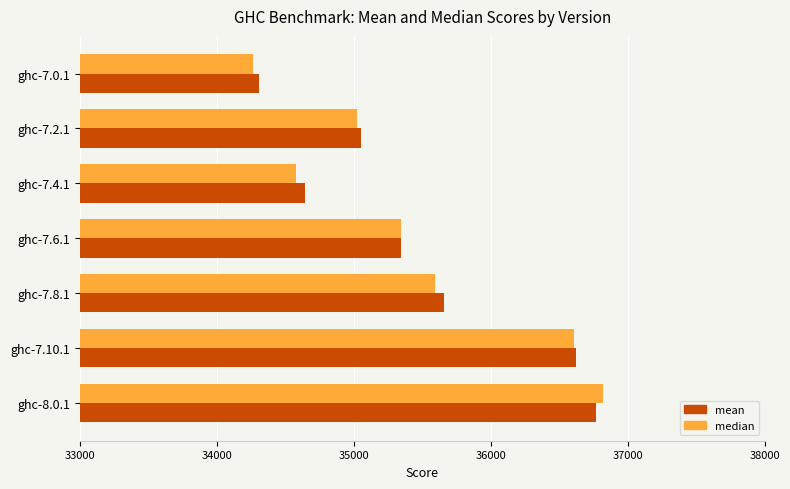

What is the difference between the maximum and second lowest values in the mean series?

2125.9